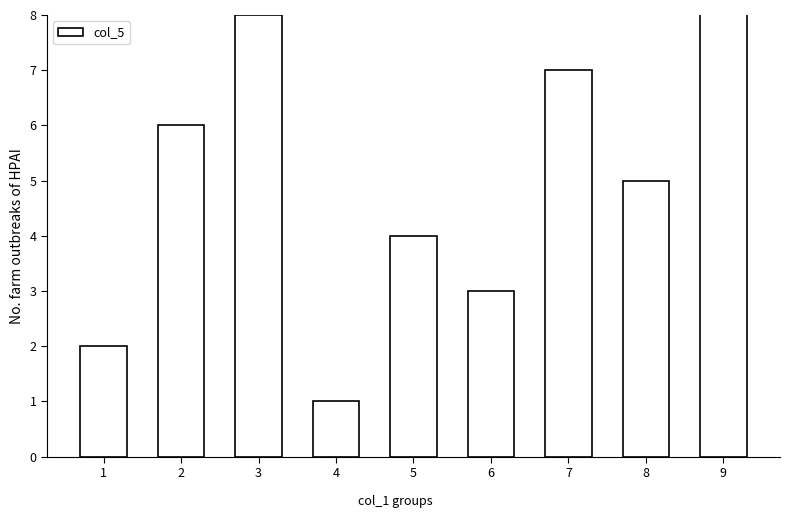

True or false: the data shows 6 at 2.

True